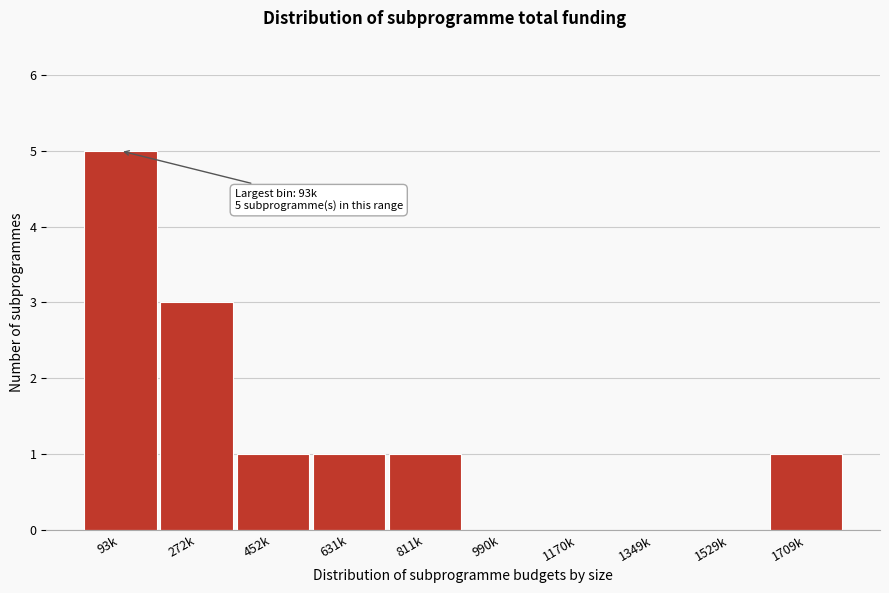

Reading left to right, extract all data points from this chart.

93k=5	272k=3	452k=1	631k=1	811k=1	990k=0	1170k=0	1349k=0	1529k=0	1709k=1